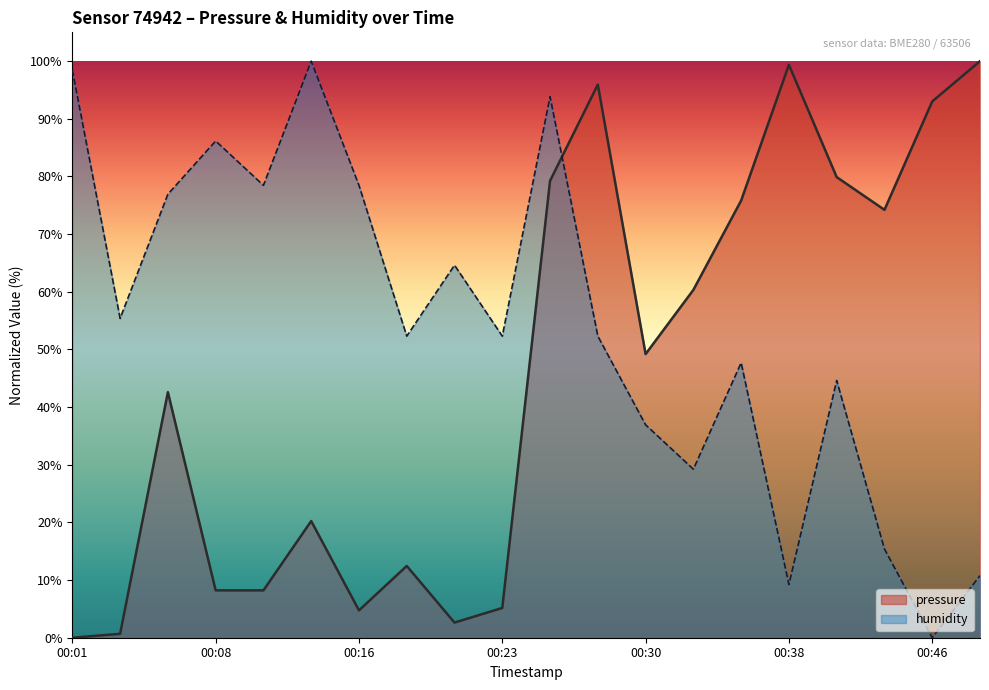

The pressure series shows 105.0 at 00:25. True or false?

False